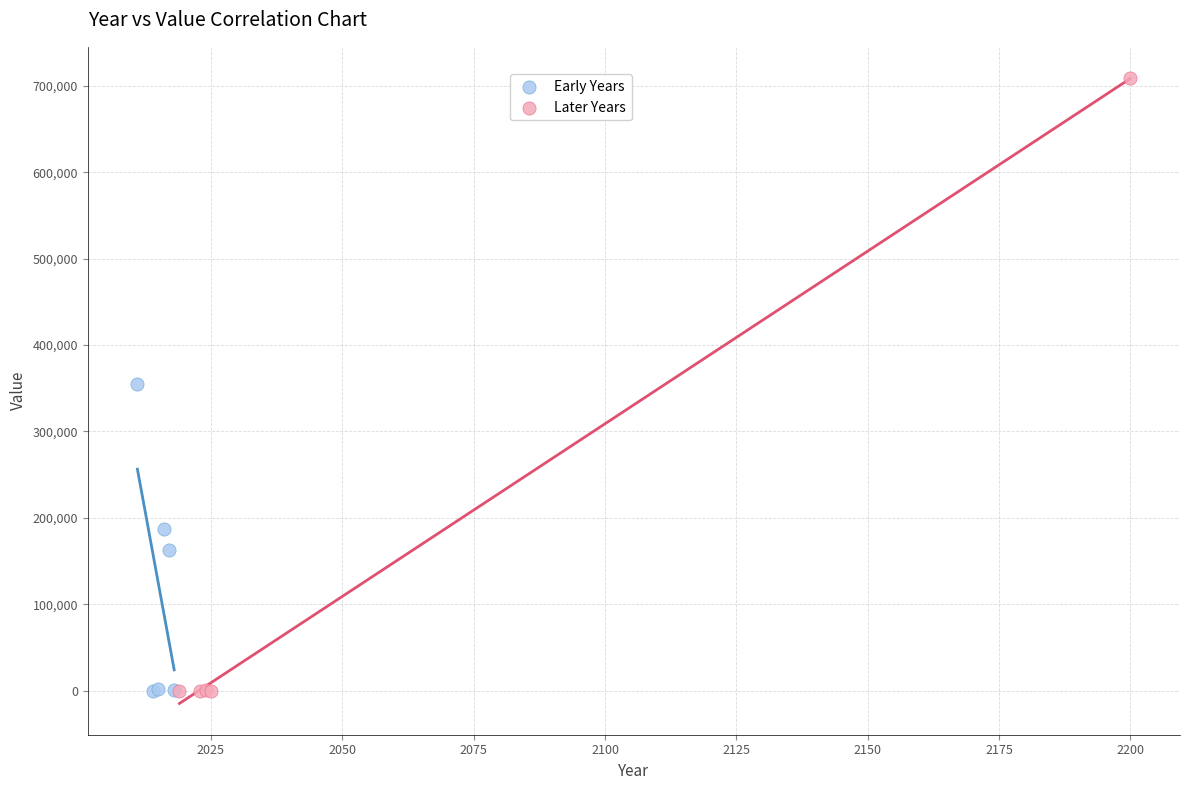

Which series contains the highest Y value?

Later Years